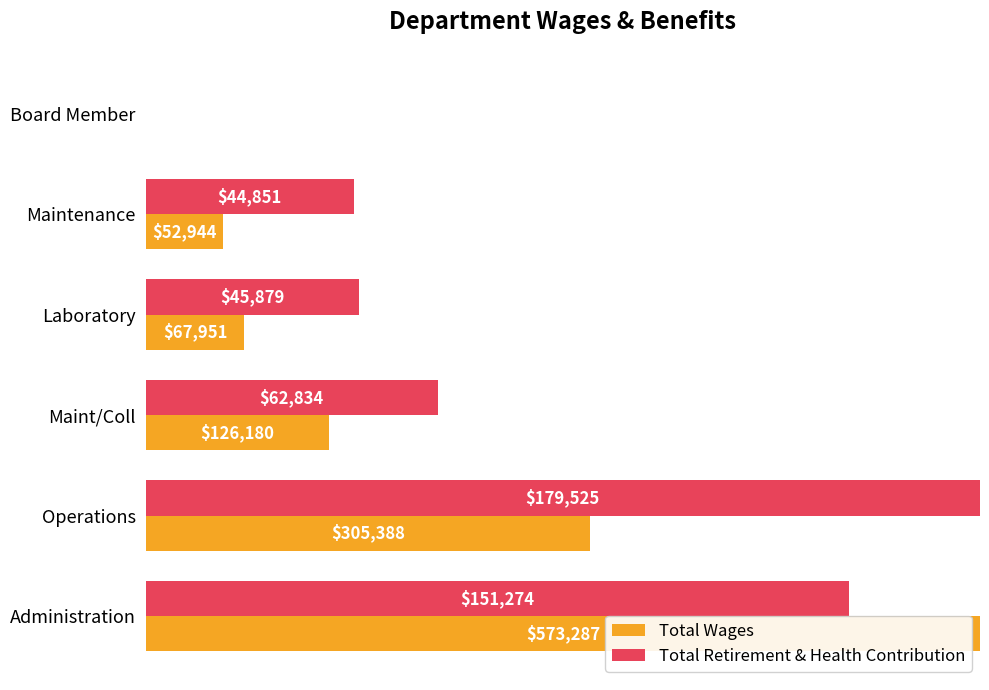

What are all the series names shown in the legend?

Total Wages, Total Retirement & Health Contribution